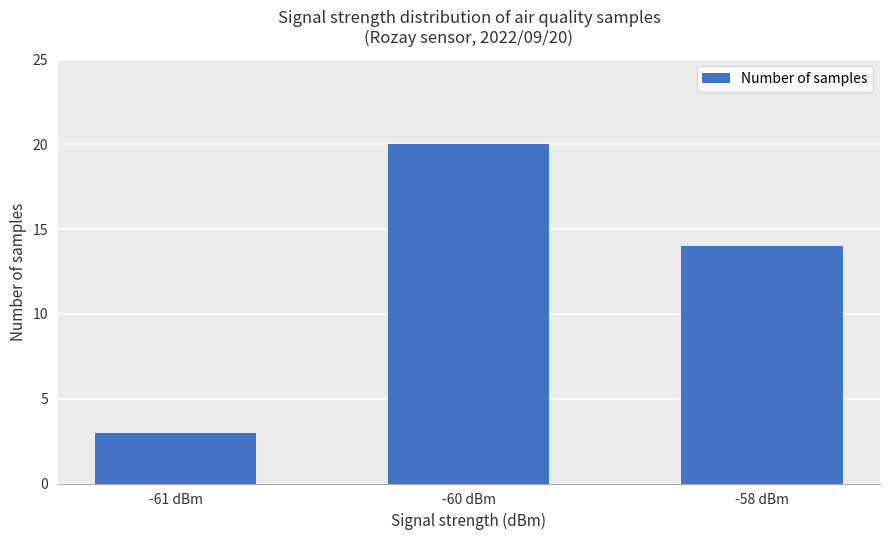

What value does the data have at -60 dBm, to the nearest 5?

20